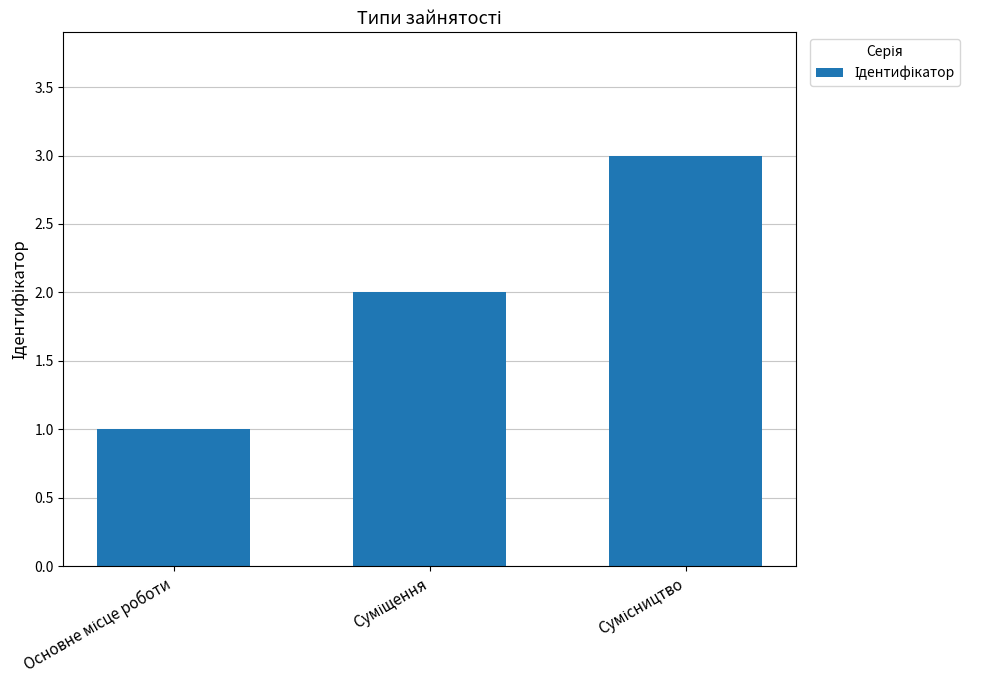

What is the greatest value displayed?

3